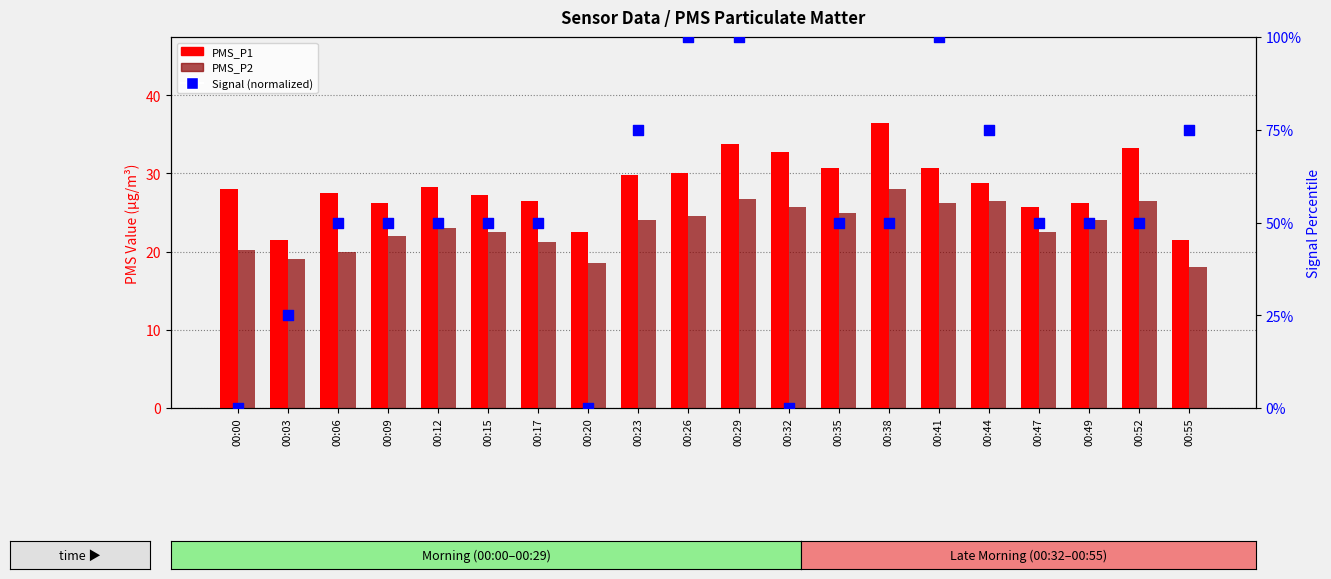

Is the value of PMS_P1 at 00:41 greater than the value of Signal (normalized) at 00:00?

Yes